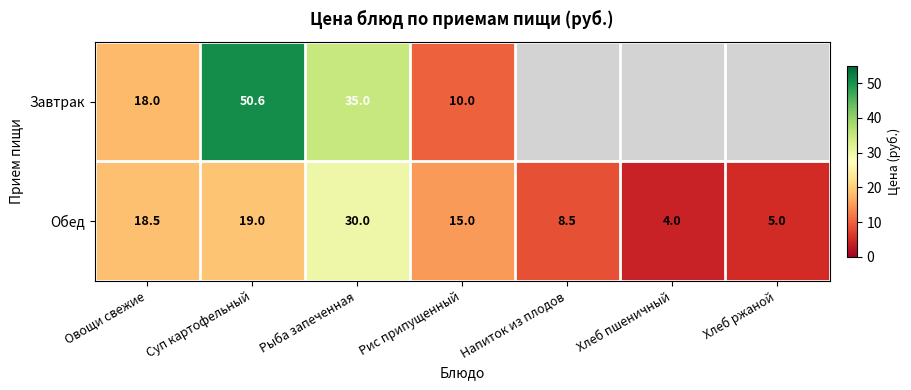

What value does the Обед series have at Хлеб пшеничный?

4.0